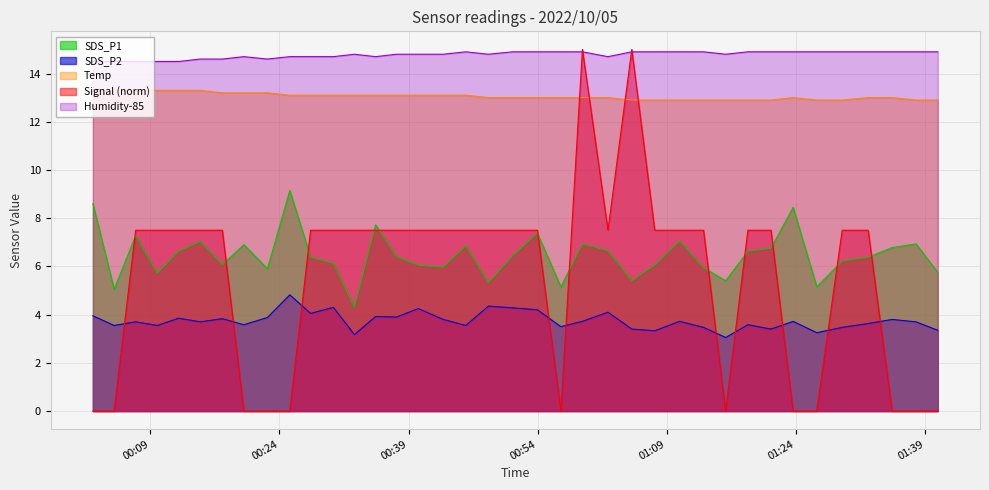

What is the label of the 22nd point from the right?

2022/10/05 00:43:01